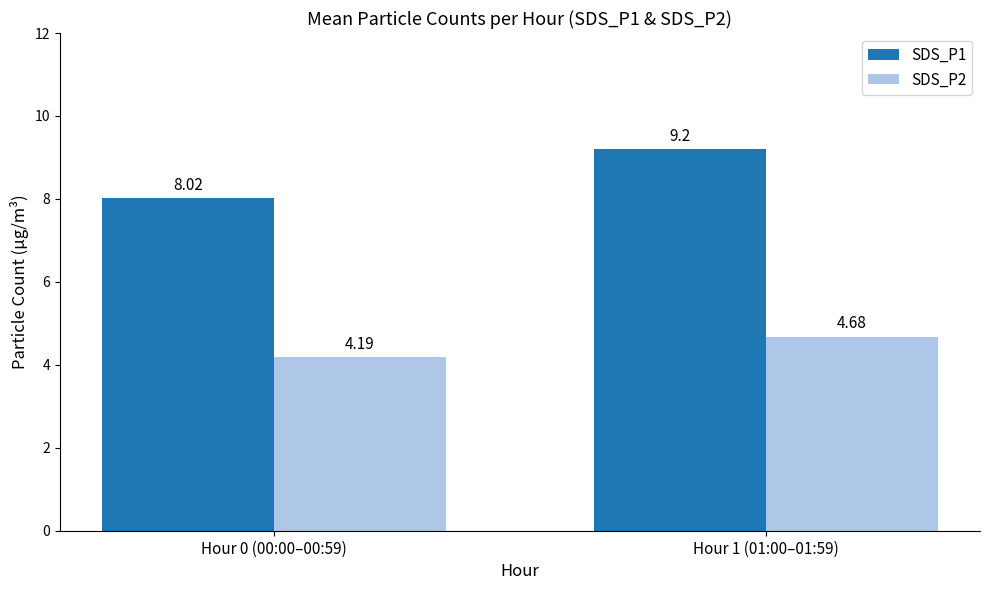

The SDS_P1 series shows 13.3 at Hour 0 (00:00–00:59). True or false?

False